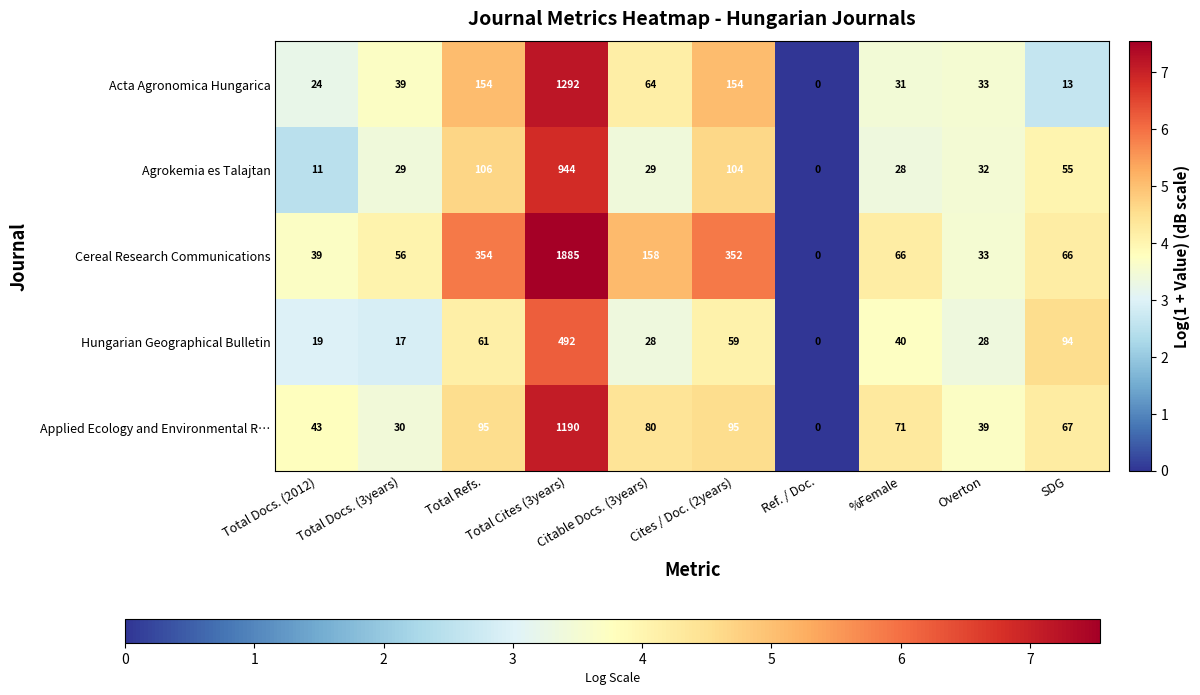

Count the number of data series in this chart.

5